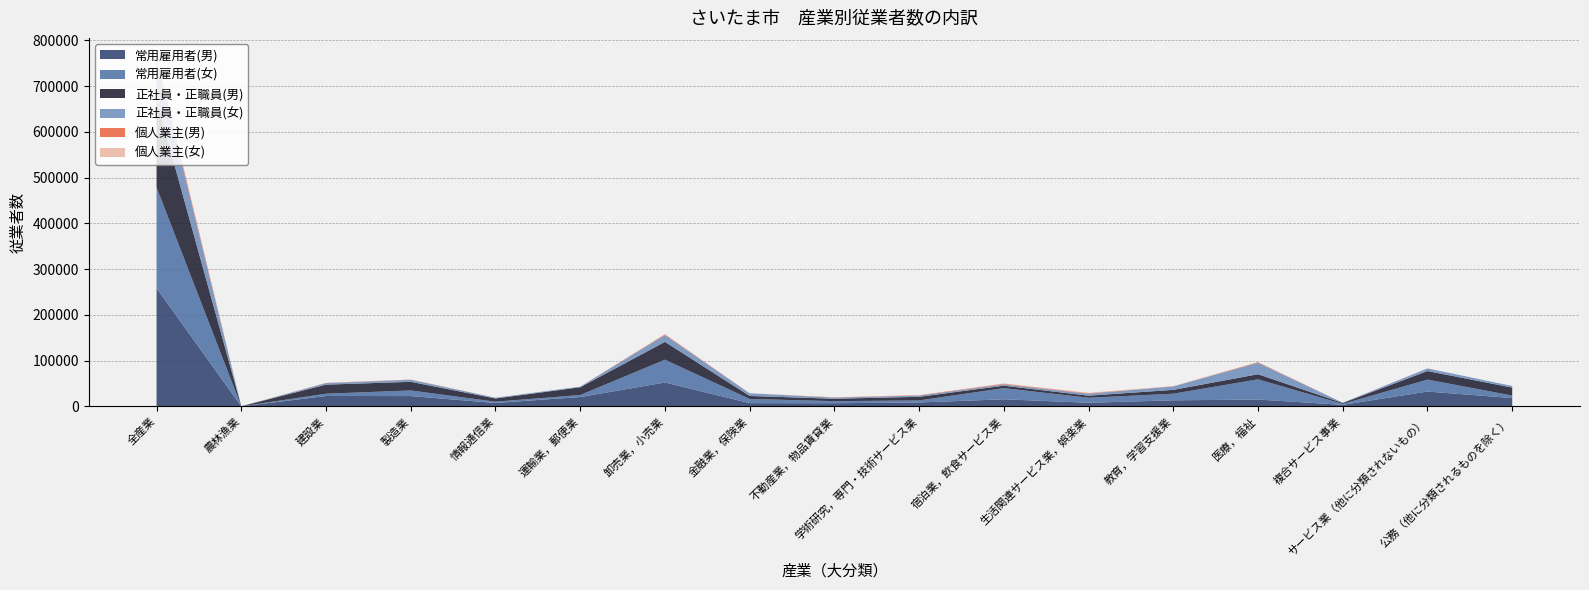

Reading left to right, transcribe all the data shown in this chart.

常用雇用者(男): 258332	222	22876	22773	7645	20639	52366	7312	7121	8739	15674	8105	13480	15121	3567	32594	18397
常用雇用者(女): 220362	112	5008	12223	2848	4362	49861	9125	4518	4494	24439	10936	14417	44188	1988	26136	5472
正社員・正職員(男): 190385	160	19822	18874	6918	16942	38916	6567	5201	7872	5294	4538	8388	11131	2092	18634	17392
正社員・正職員(女): 86062	32	3285	4402	1751	1383	14778	5764	2470	2846	2719	4261	7492	24914	545	5656	3557
個人業主(男): 8379	0	580	505	10	30	1560	30	609	700	1511	1100	256	1327	1	160	0
個人業主(女): 3319	0	0	27	2	0	459	8	290	102	778	863	551	233	0	6	0